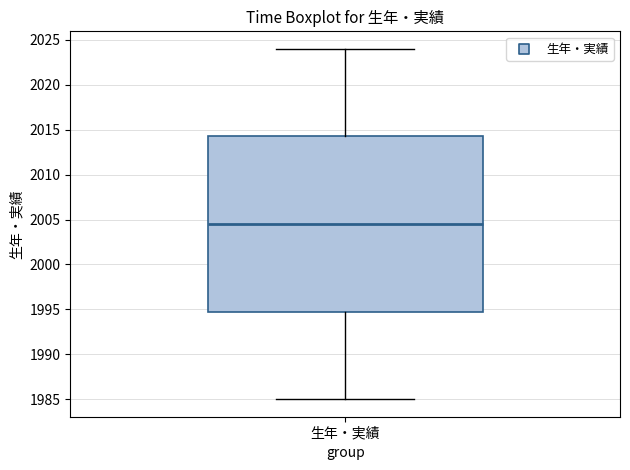

Transcribe this box plot: give where the median line is, the range the box spans, and where the two whiskers end, as read against the y-axis. The values are not printed on the chart, so give them approximately, as read against the axis.

median 2004.5, box 1995.0 to 2014.5, whiskers 1985.0 to 2024.0